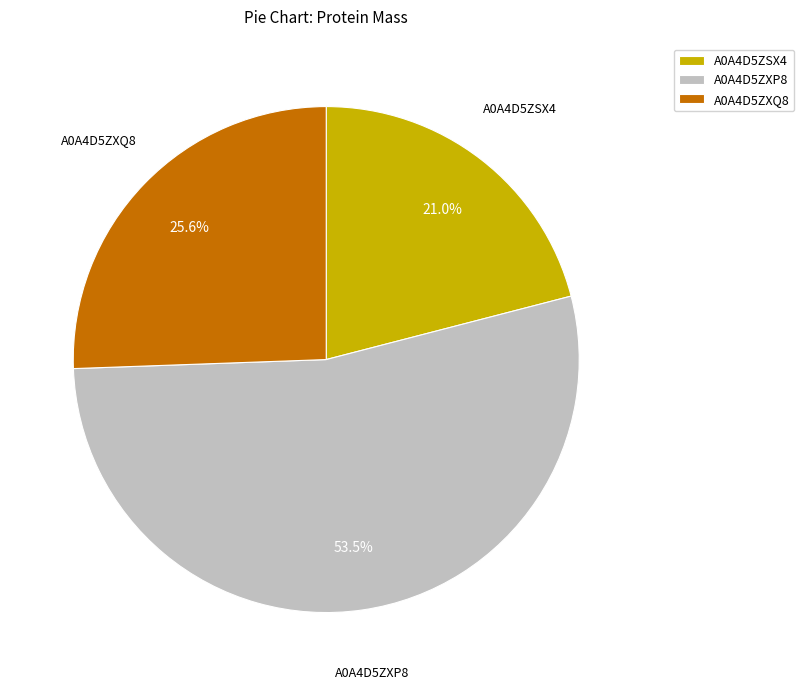

Count the number of slices in the pie.

3